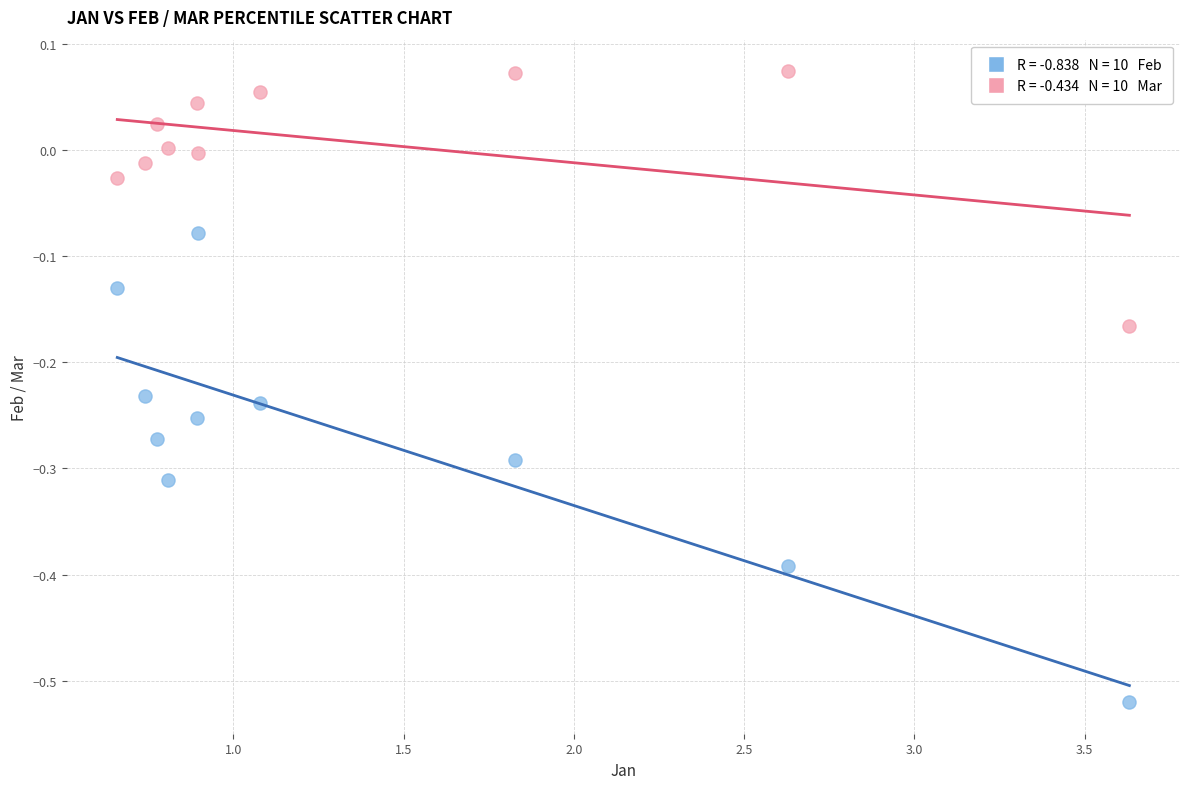

Across all data points, what is the range of X values (max minus min)?

3.0